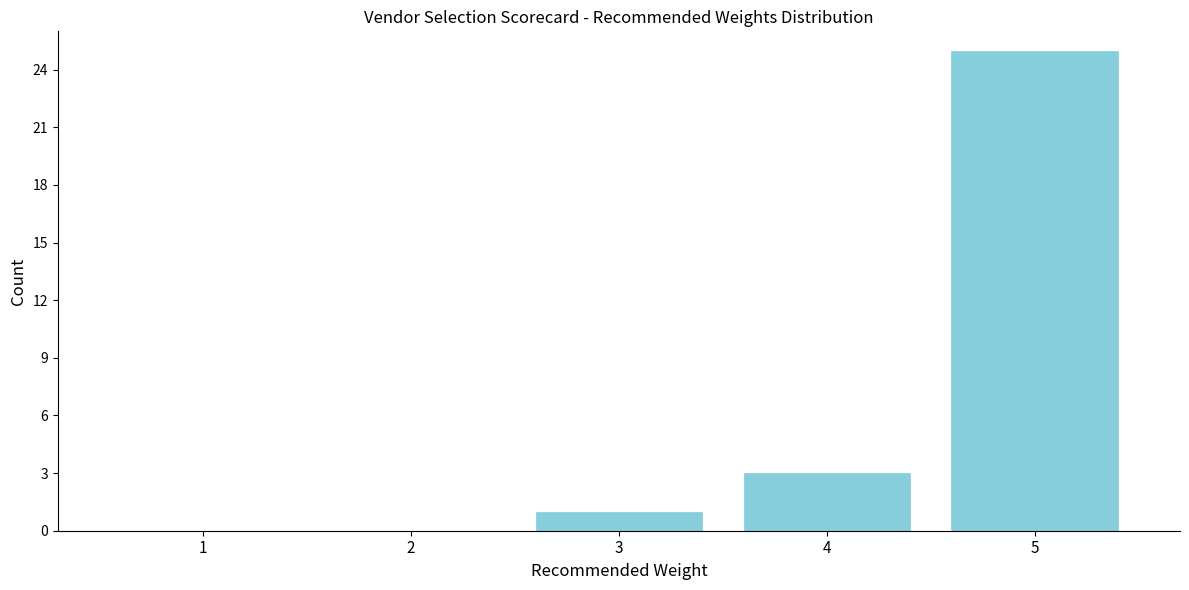

Reading left to right, what are all the values shown in this chart?

1=0	2=0	3=1	4=3	5=25